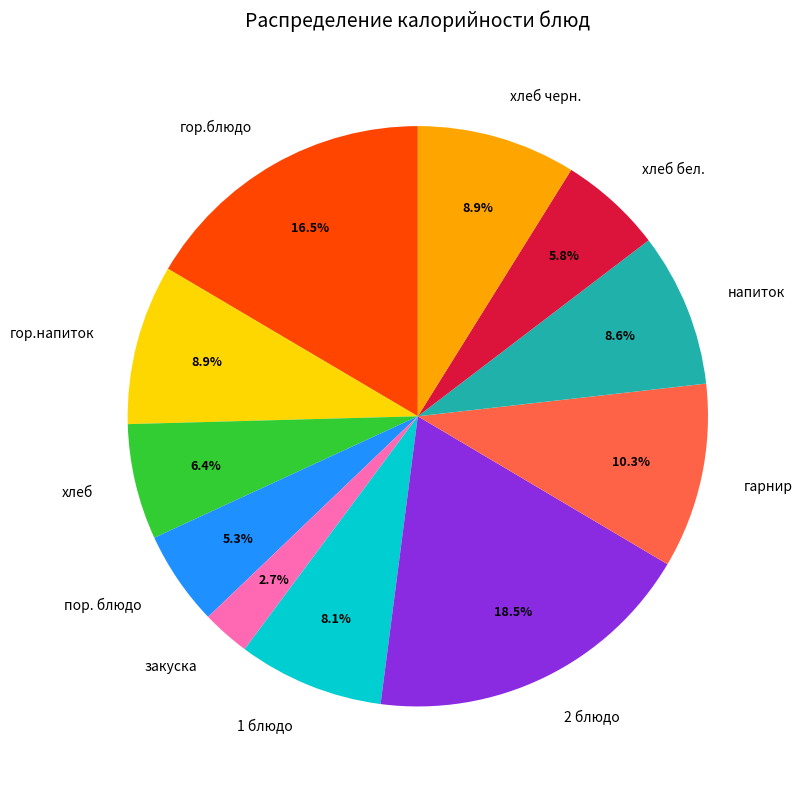

Count the number of slices in the pie.

11